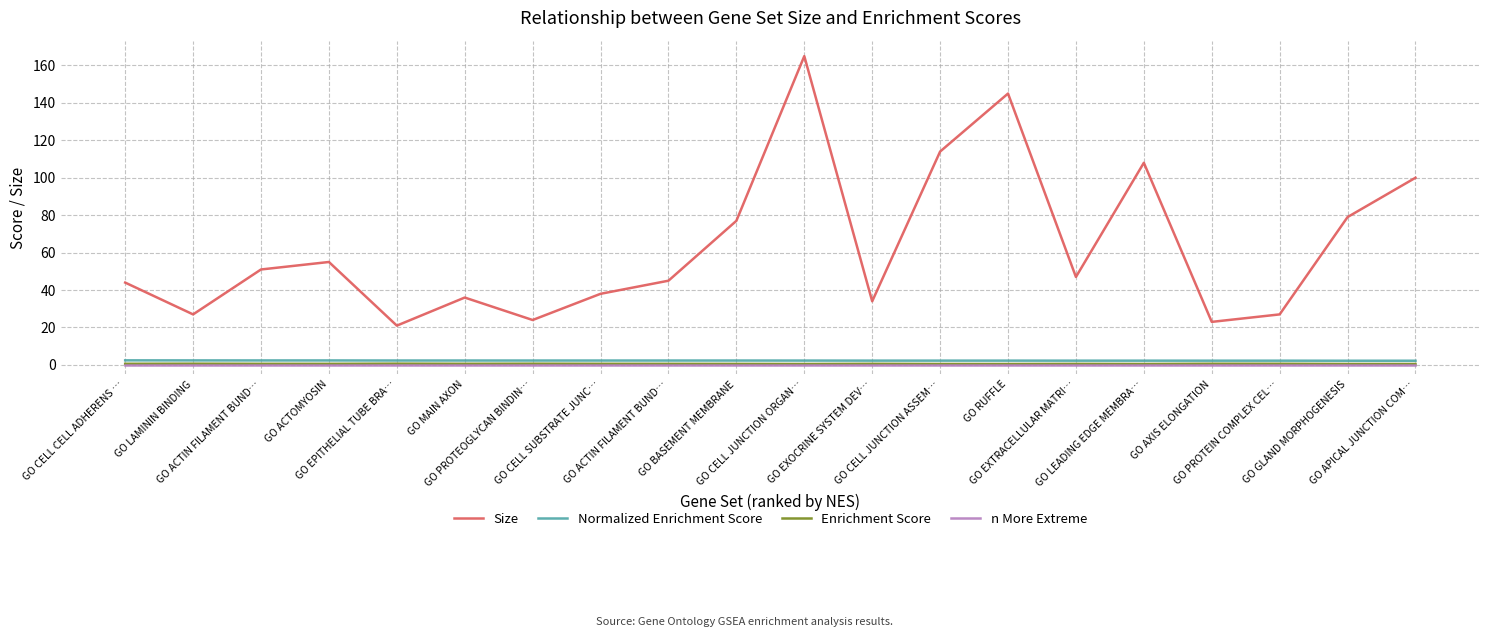

In Size, how many points are higher than both neighbors (excluding endpoints)?

5